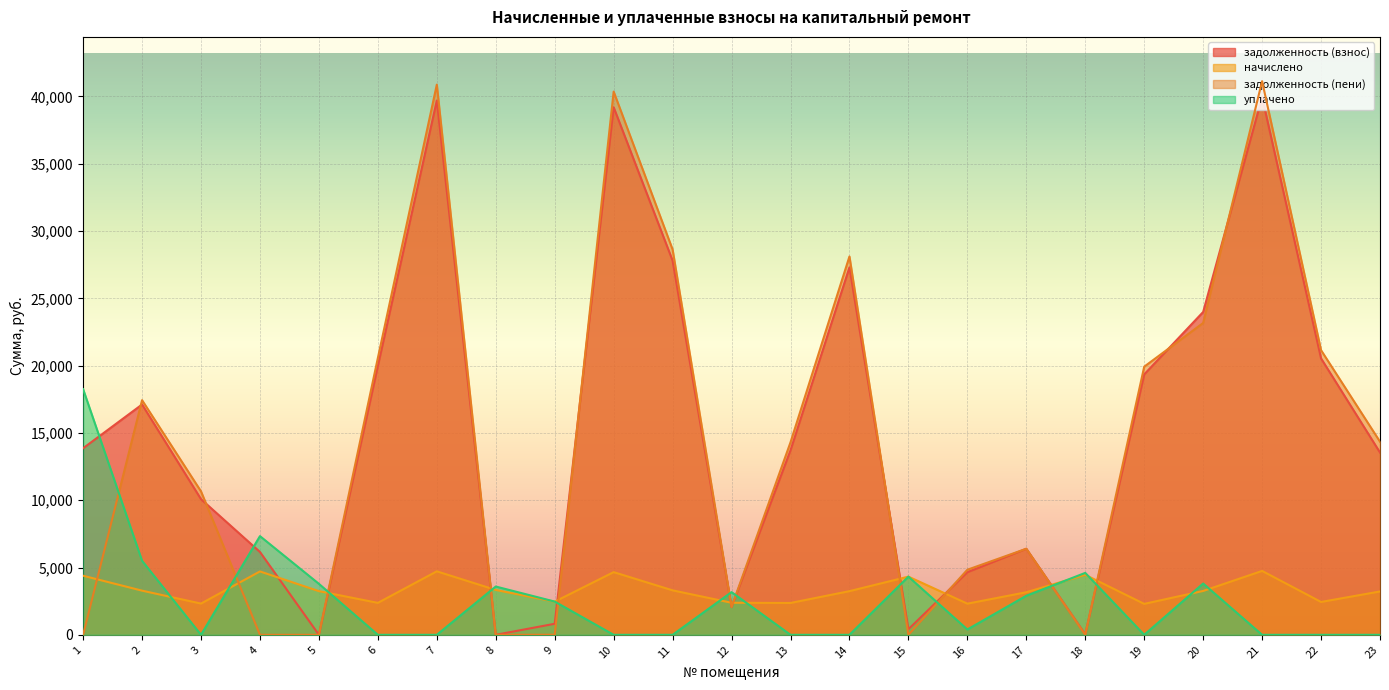

At which category does уплачено reach its first local valley?

3